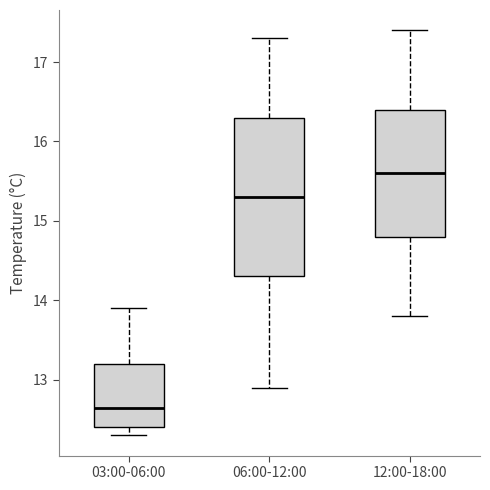

Reading left to right, transcribe this box plot: for each box, give where its median line is, the range the box spans, and where its two whiskers end, as read against the y-axis. The values are not printed on the chart, so give them approximately, as read against the axis.

03:00-06:00: median 12.7, box 12.4 to 13.2, whiskers 12.3 to 13.9
06:00-12:00: median 15.3, box 14.3 to 16.3, whiskers 12.9 to 17.3
12:00-18:00: median 15.6, box 14.8 to 16.4, whiskers 13.8 to 17.4